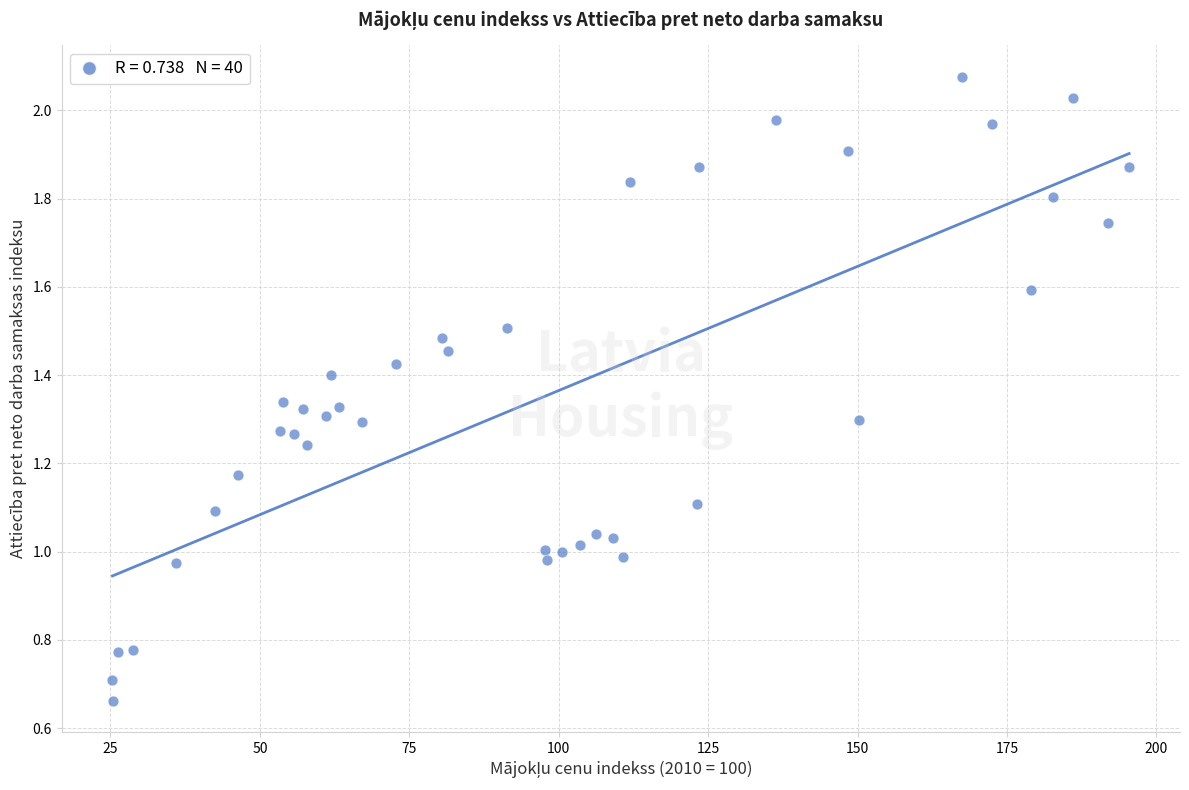

What is the range of X values (max minus min)?

170.1